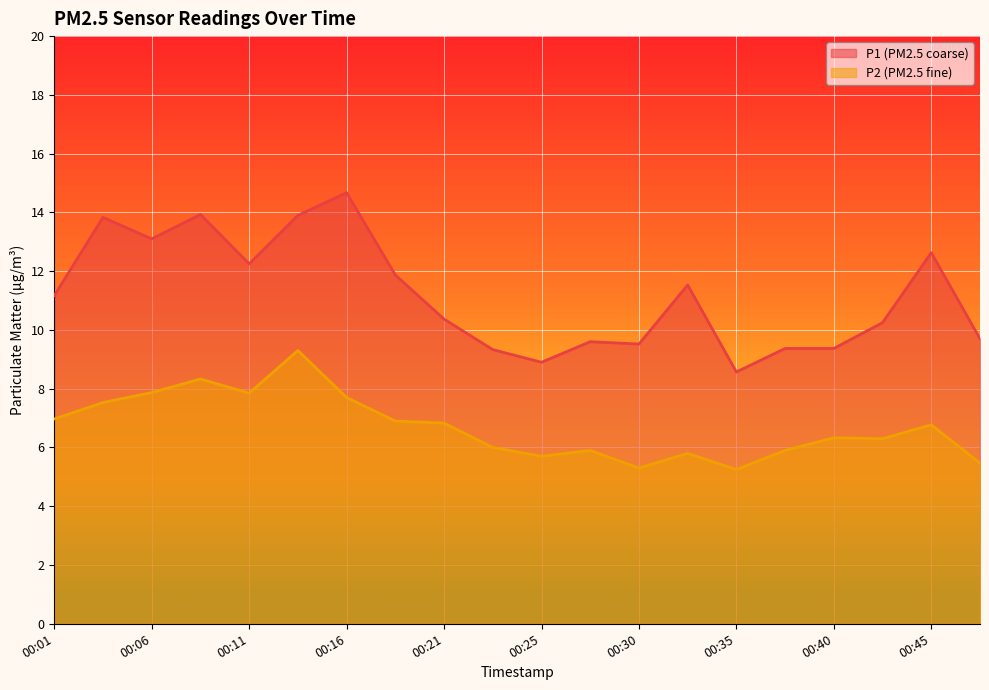

True or false: P1 and P2 cross at least once.

False